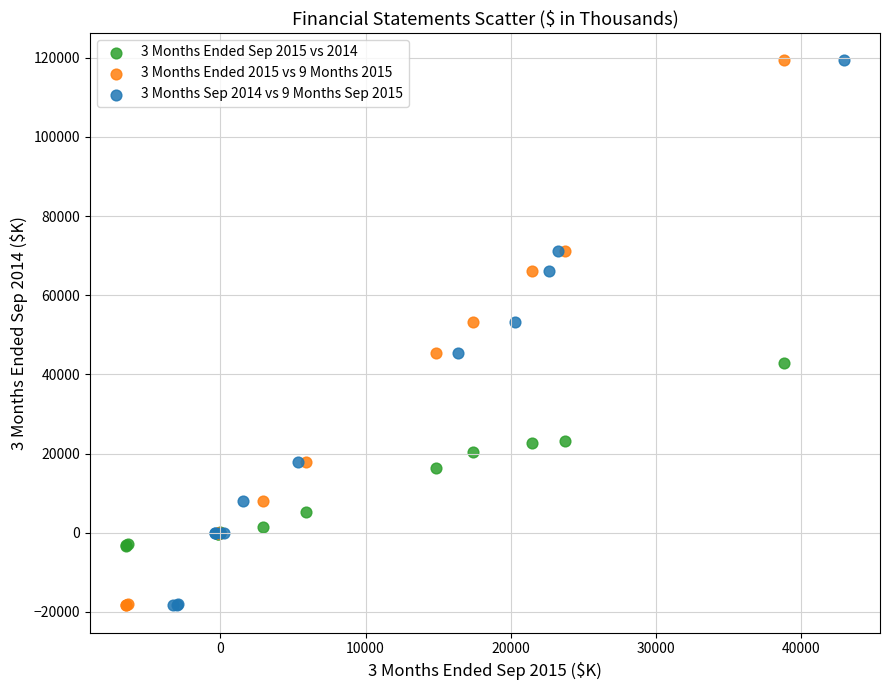

What are all the series names shown in the legend?

3 Months Ended Sep 2015 vs 2014, 3 Months Ended 2015 vs 9 Months 2015, 3 Months Sep 2014 vs 9 Months Sep 2015